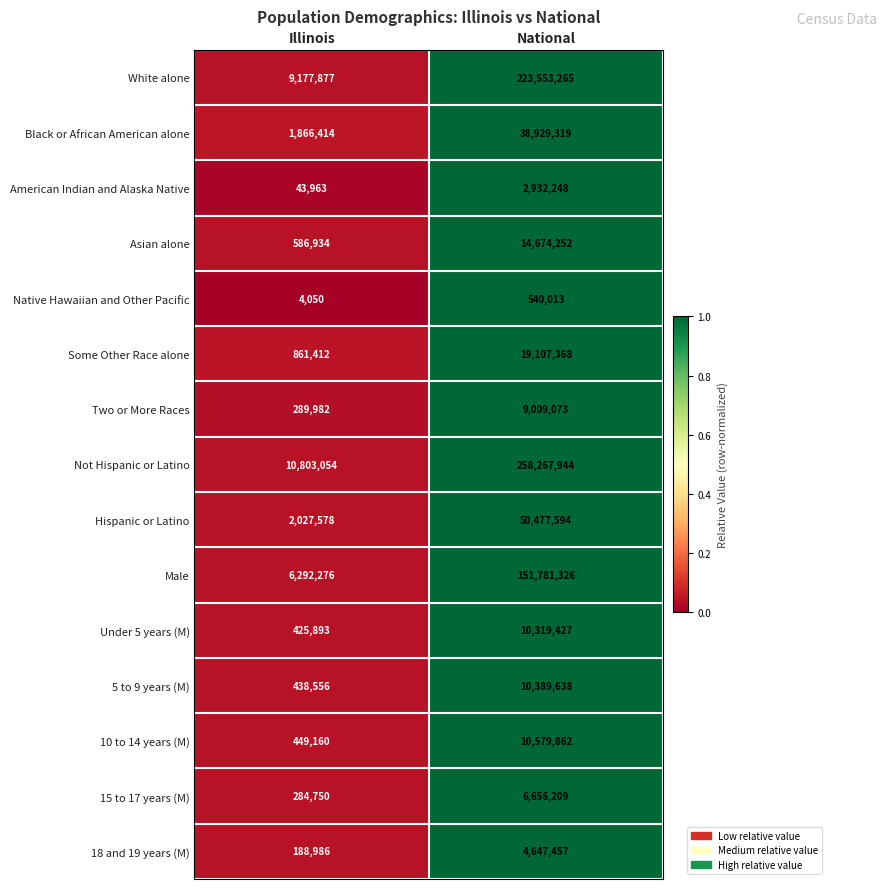

Where is Under 5 years (M) nearest to the value 5372660?

Illinois